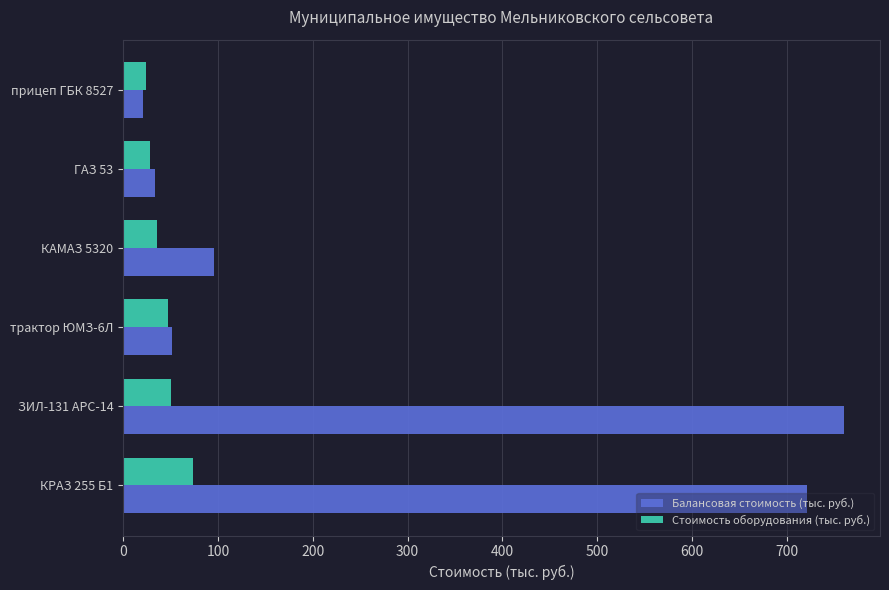

List the series in order of their peak value, lowest first.

Стоимость оборудования (тыс. руб.), Балансовая стоимость (тыс. руб.)